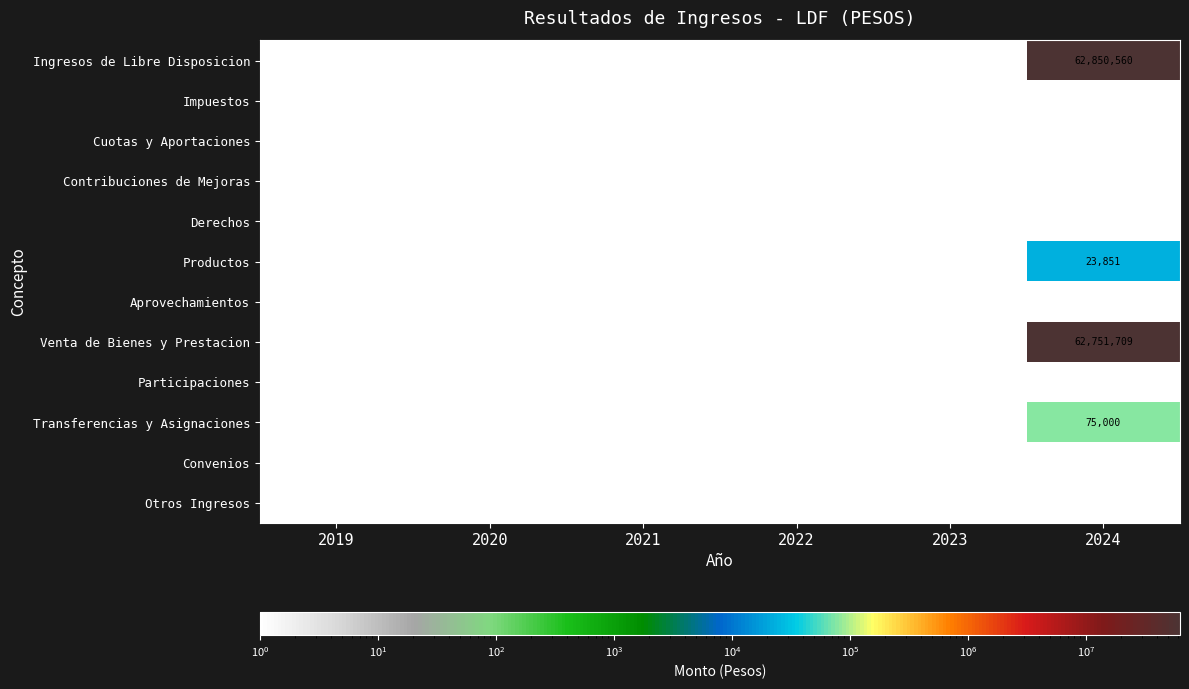

Which label corresponds to the largest value in the chart?

2024